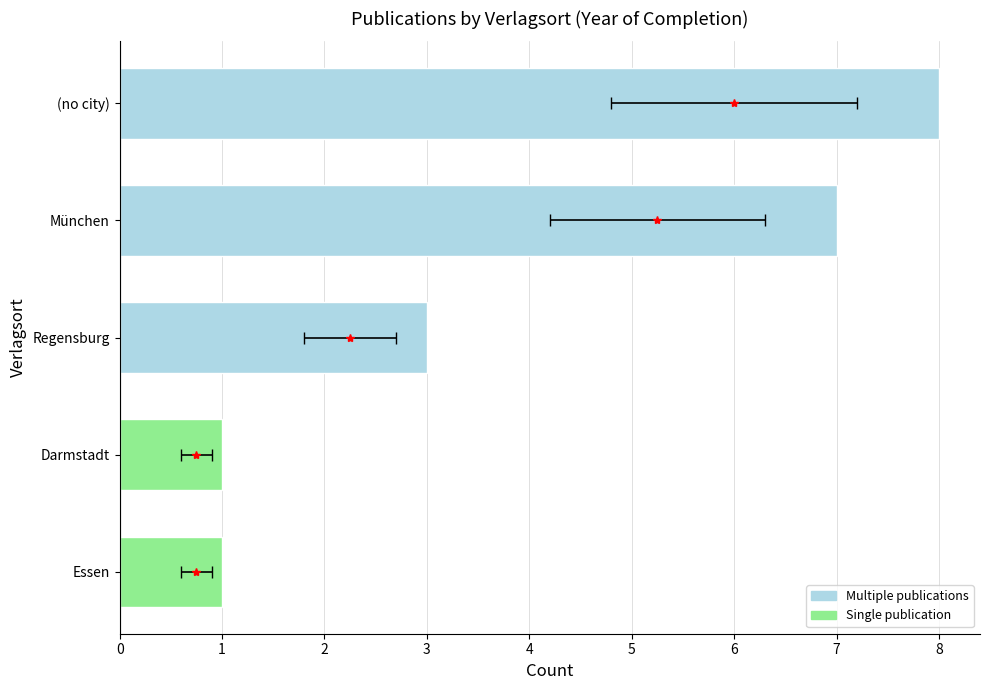

Reading left to right, what are all the values shown in this chart?

1	1	3	7	8